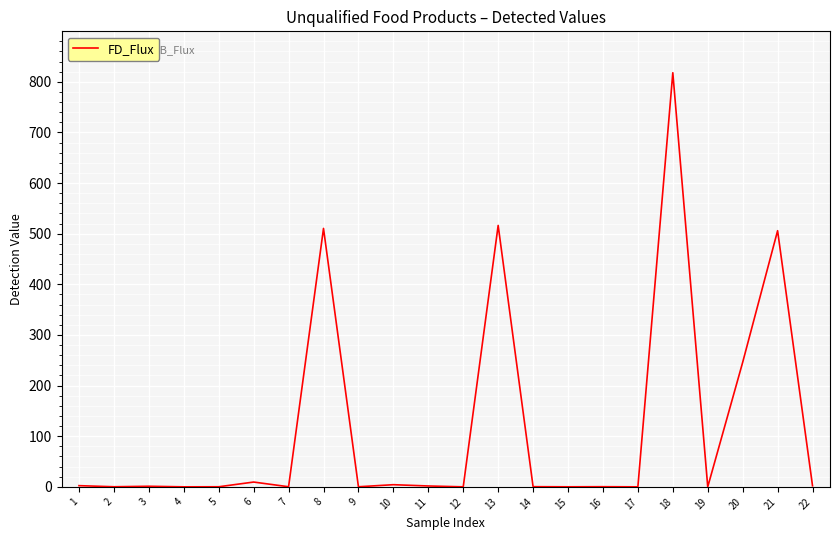

What is the maximum value shown in the chart?

818.0